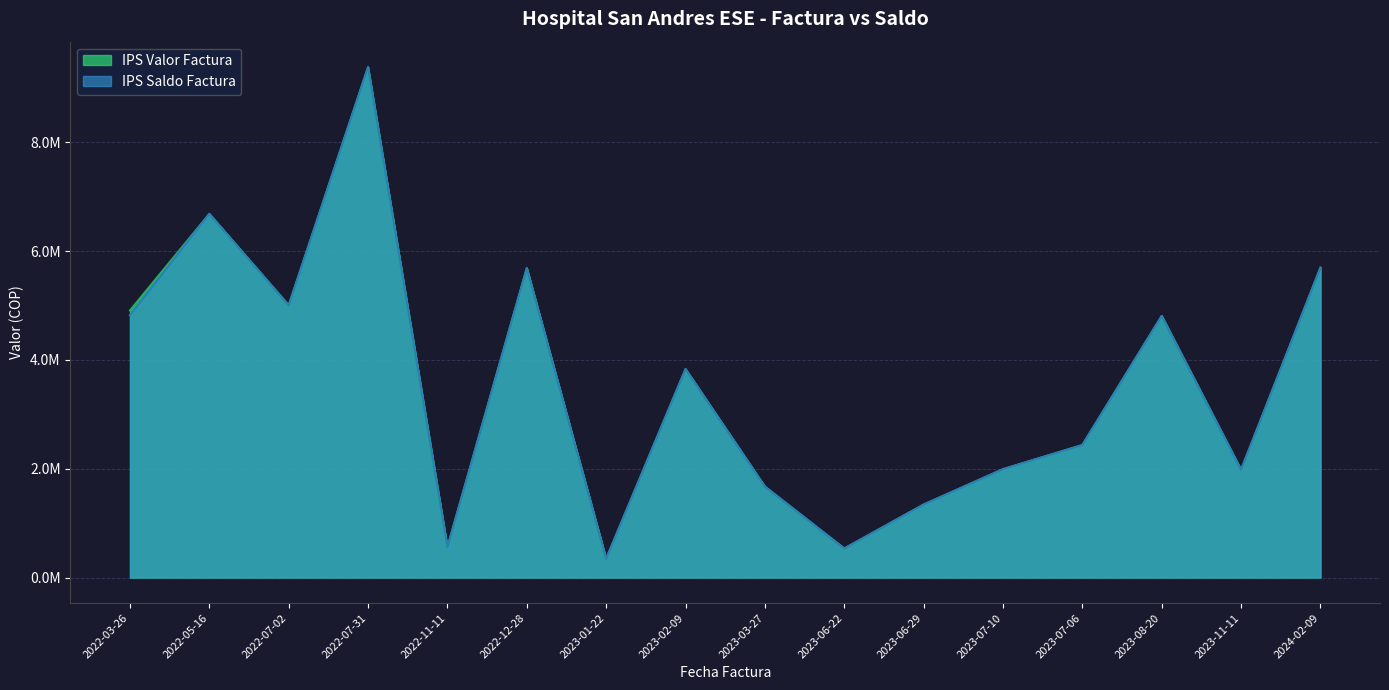

How many interior local peaks does the IPS Saldo Factura series have?

5